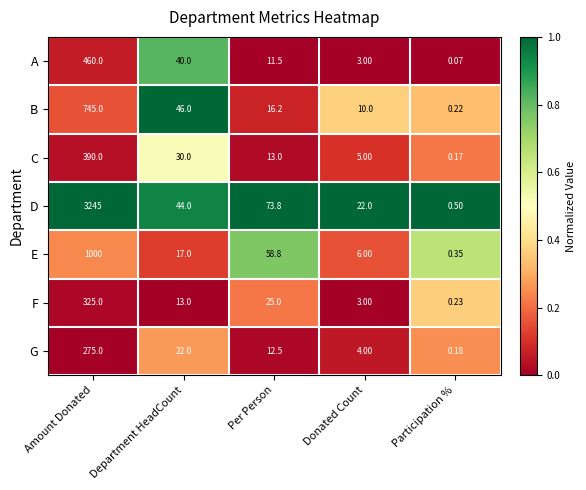

List the series in order of their peak value, lowest first.

G, F, C, A, B, E, D